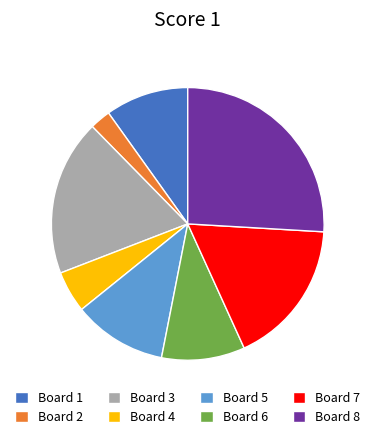

Does Board 3 represent more than half of the total?

No